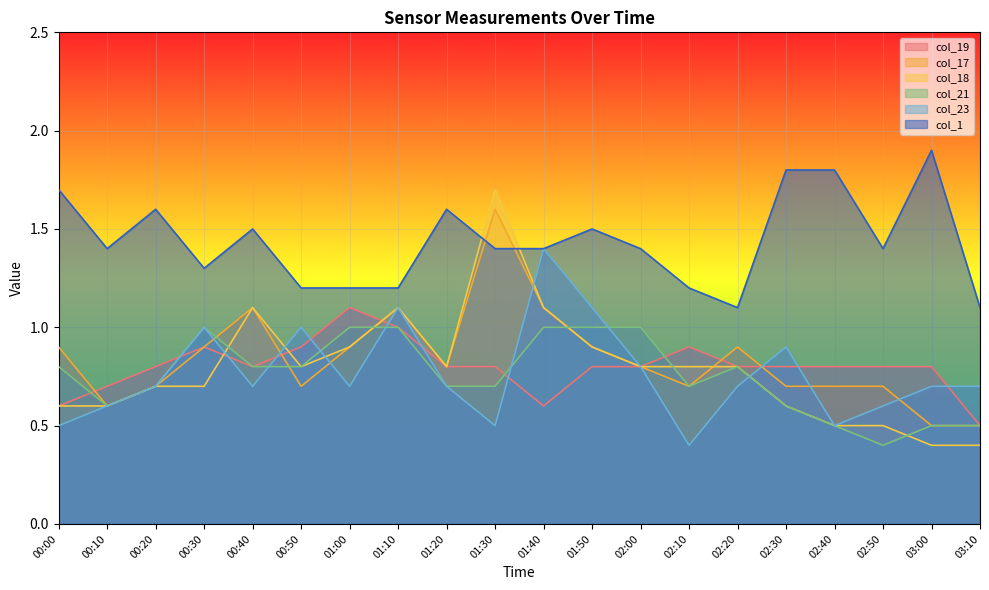

Reading right to left, list all the values displayed in this chart.

col_19: 0.5	0.8	0.8	0.8	0.8	0.8	0.9	0.8	0.8	0.6	0.8	0.8	1.0	1.1	0.9	0.8	0.9	0.8	0.7	0.6
col_17: 0.5	0.5	0.7	0.7	0.7	0.9	0.7	0.8	0.9	1.1	1.6	0.8	1.1	0.9	0.7	1.1	0.9	0.7	0.6	0.9
col_18: 0.4	0.4	0.5	0.5	0.6	0.8	0.8	0.8	0.9	1.1	1.7	0.8	1.1	0.9	0.8	1.1	0.7	0.7	0.6	0.6
col_21: 0.5	0.5	0.4	0.5	0.6	0.8	0.7	1.0	1.0	1.0	0.7	0.7	1.0	1.0	0.8	0.8	1.0	0.7	0.6	0.8
col_23: 0.7	0.7	0.6	0.5	0.9	0.7	0.4	0.8	1.1	1.4	0.5	0.7	1.1	0.7	1.0	0.7	1.0	0.7	0.6	0.5
col_1: 1.1	1.9	1.4	1.8	1.8	1.1	1.2	1.4	1.5	1.4	1.4	1.6	1.2	1.2	1.2	1.5	1.3	1.6	1.4	1.7